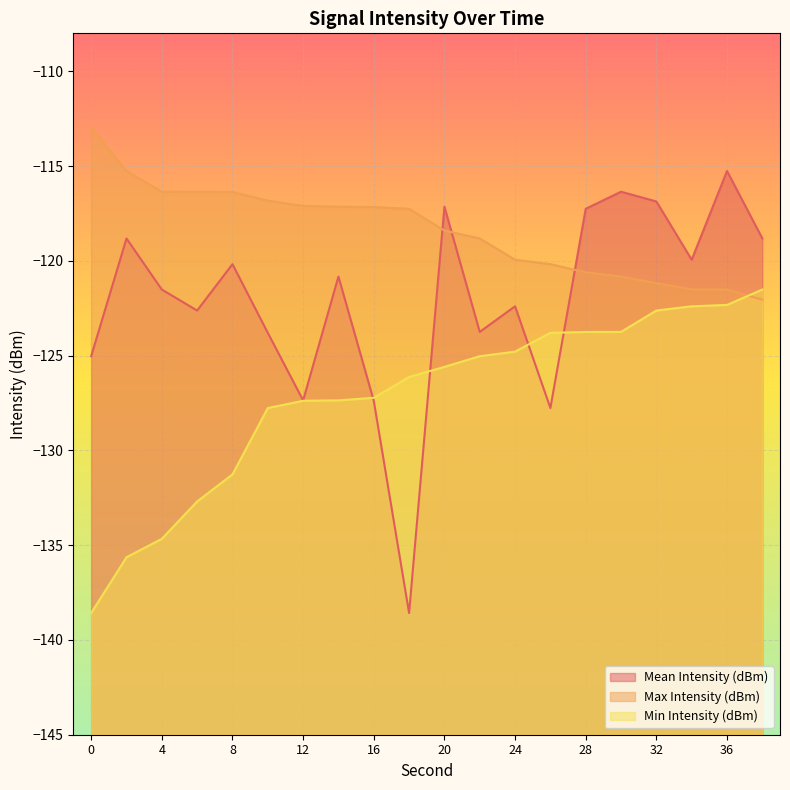

What value does the Max Intensity (dBm) series have at 34?

-121.5